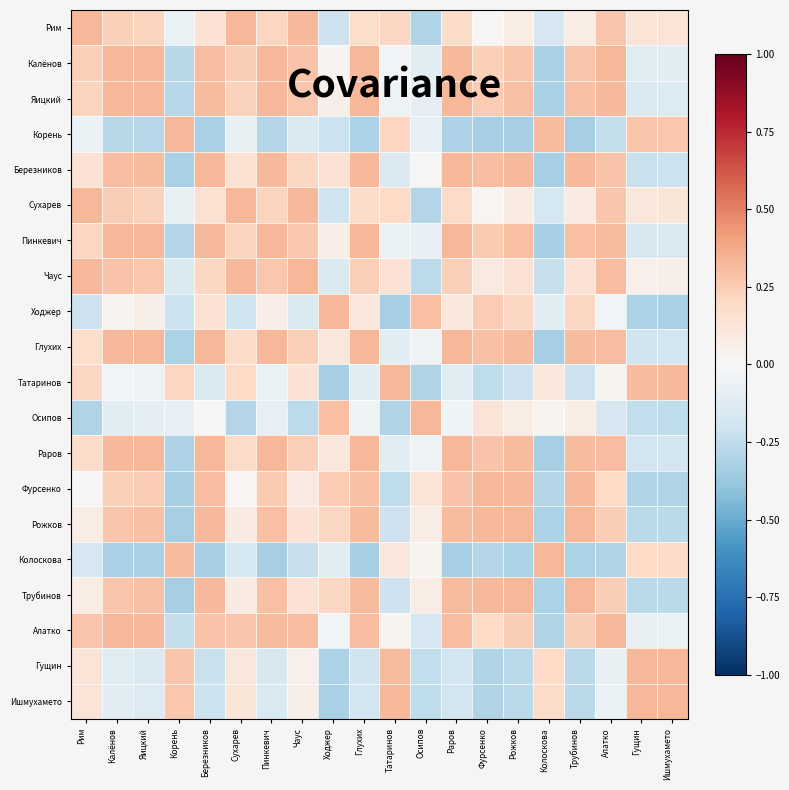

Which label corresponds to the largest value in the chart?

Рим